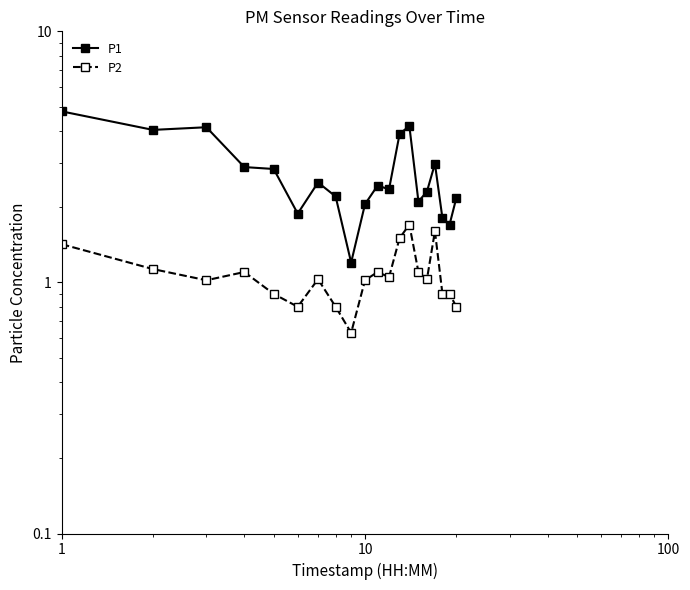

What is the difference between the highest and lowest values at 10?

3.1